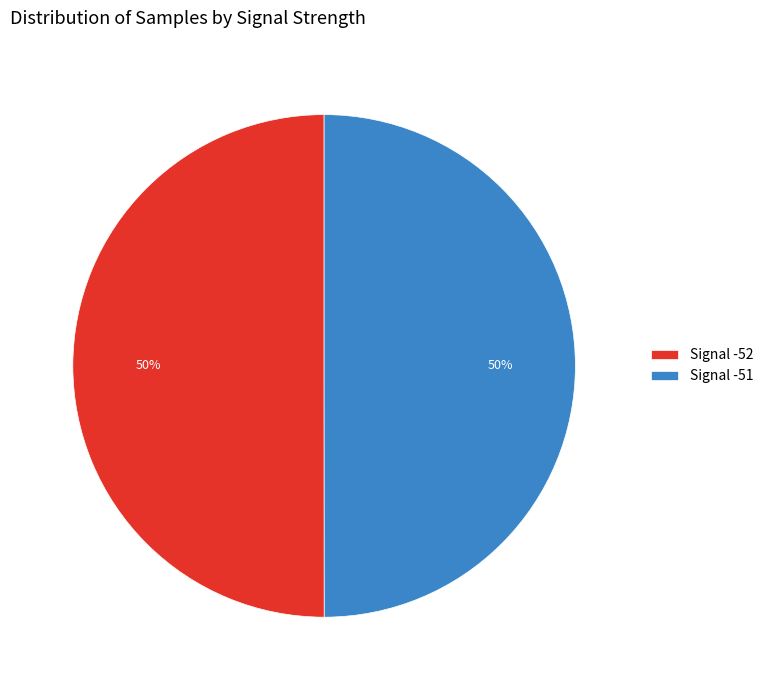

Is the sum of Signal -51 and Signal -52 greater than half?

Yes